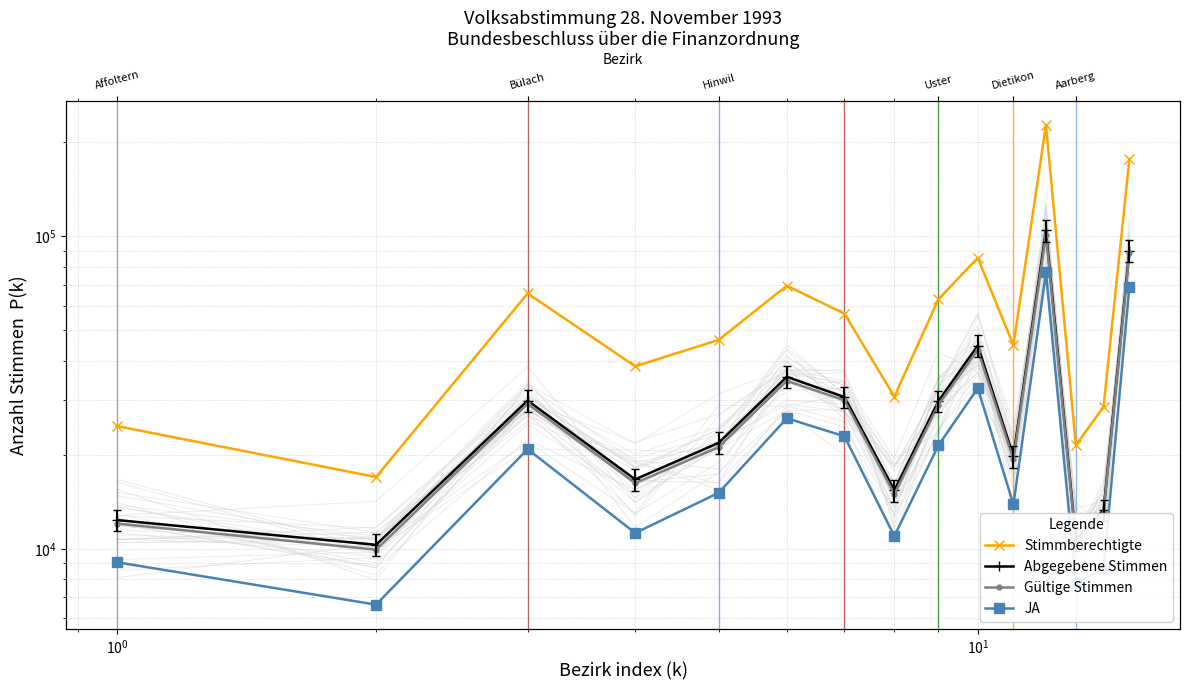

What are all the series names shown in the legend?

Stimmberechtigte, Abgegebene Stimmen, Gültige Stimmen, JA